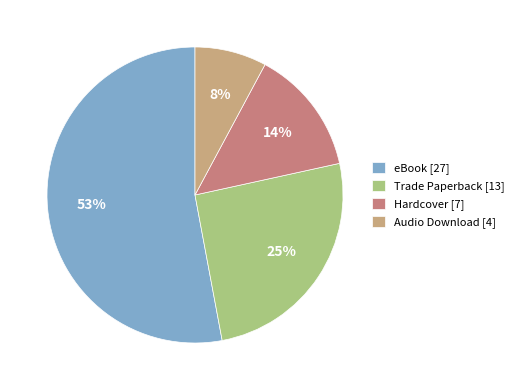

Which category accounts for the majority?

eBook